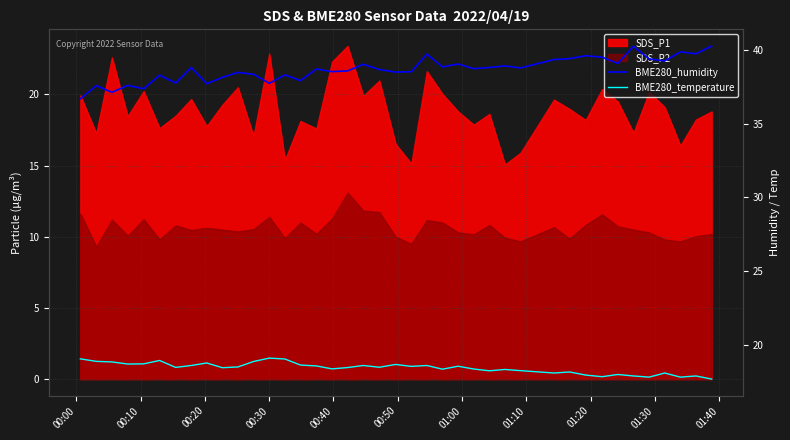

True or false: BME280_humidity has a value of 65.8 at 01:20.

False